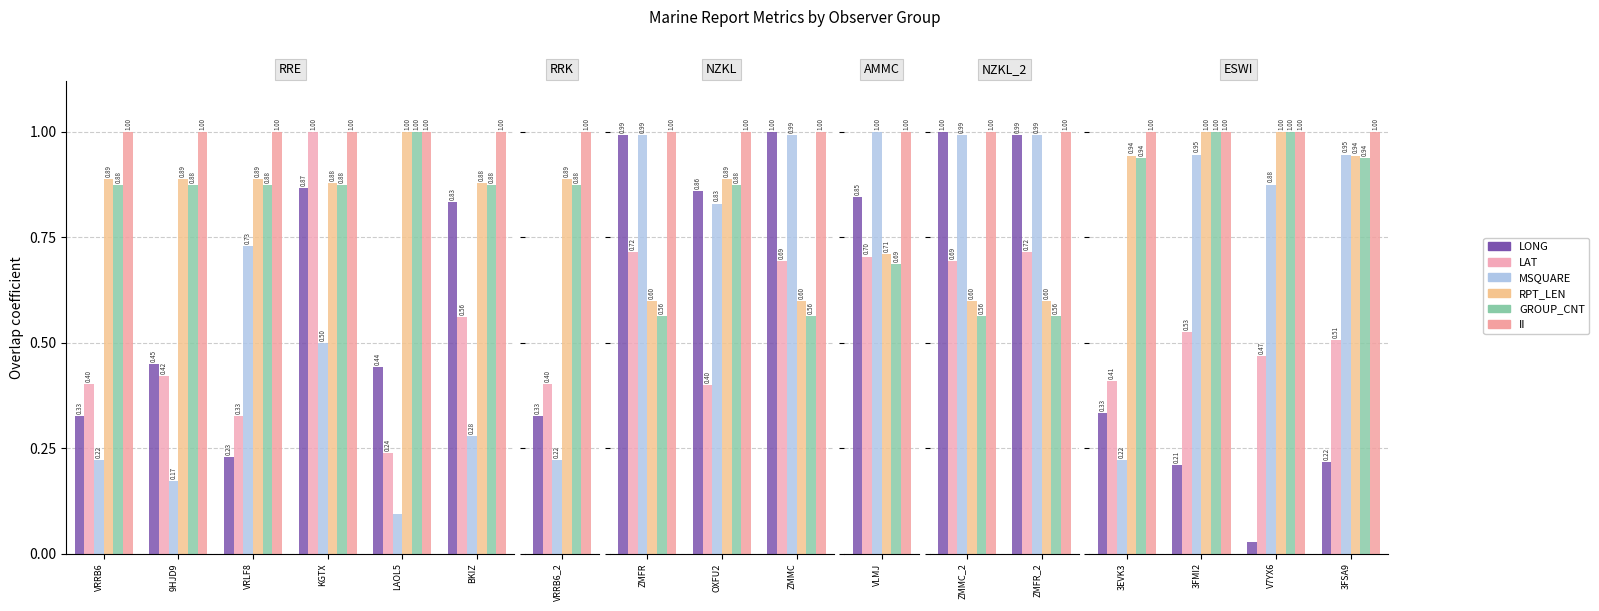

Is the value of GROUP_CNT at V7YX6 greater than the value of LONG at 3FMI2?

Yes